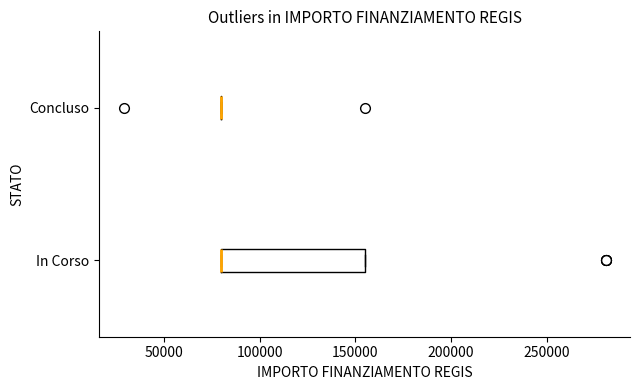

Reading bottom to top, read every box against the x-axis: the position of its median line, the range the box covers, and the ends of its whiskers. The values are not printed on the chart, so give them approximately, as read against the axis.

In Corso: median 80000 (drawn on the box's left edge), box 80000 to 155000, whiskers 80000 to 155000
Concluso: box collapsed to a line at 80000, whiskers 80000 to 80000